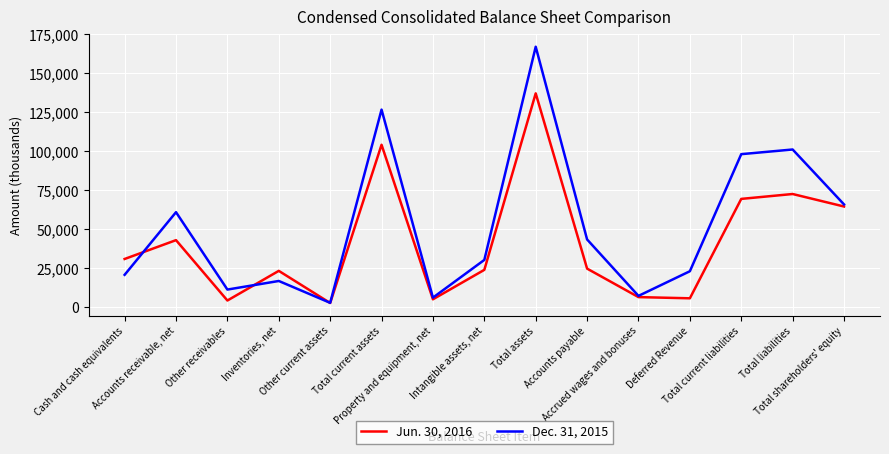

Which series has the largest range (max minus min)?

Dec. 31, 2015